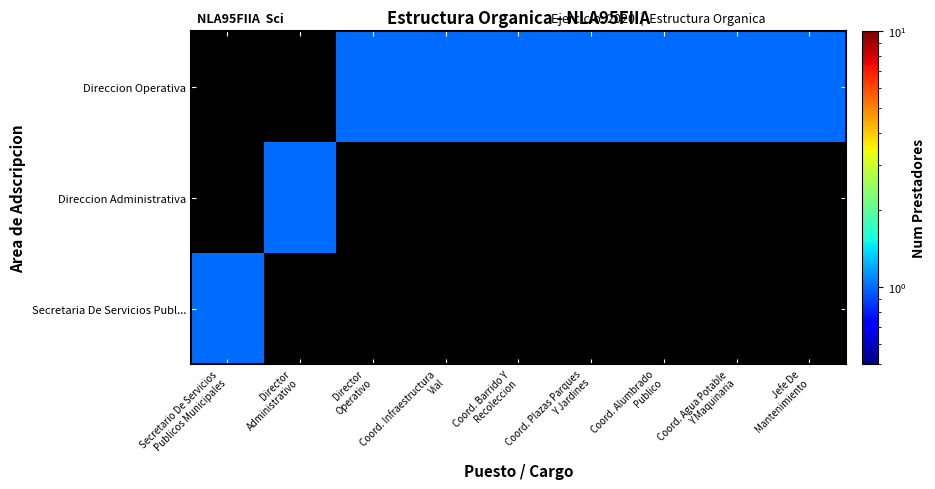

Reading left to right, transcribe all the data shown in this chart.

Secretaria De Servicios Publ...: Secretario De Servicios
Publicos Municipales=1.0	Director
Administrativo=0.1	Director
Operativo=0.1	Coord. Infraestructura
Vial=0.1	Coord. Barrido Y
Recoleccion=0.1	Coord. Plazas Parques
Y Jardines=0.1	Coord. Alumbrado
Publico=0.1	Coord. Agua Potable
Y Maquinaria=0.1	Jefe De
Mantenimiento=0.1
Direccion Administrativa: Secretario De Servicios
Publicos Municipales=0.1	Director
Administrativo=1.0	Director
Operativo=0.1	Coord. Infraestructura
Vial=0.1	Coord. Barrido Y
Recoleccion=0.1	Coord. Plazas Parques
Y Jardines=0.1	Coord. Alumbrado
Publico=0.1	Coord. Agua Potable
Y Maquinaria=0.1	Jefe De
Mantenimiento=0.1
Direccion Operativa: Secretario De Servicios
Publicos Municipales=0.1	Director
Administrativo=0.1	Director
Operativo=1.0	Coord. Infraestructura
Vial=1.0	Coord. Barrido Y
Recoleccion=1.0	Coord. Plazas Parques
Y Jardines=1.0	Coord. Alumbrado
Publico=1.0	Coord. Agua Potable
Y Maquinaria=1.0	Jefe De
Mantenimiento=1.0